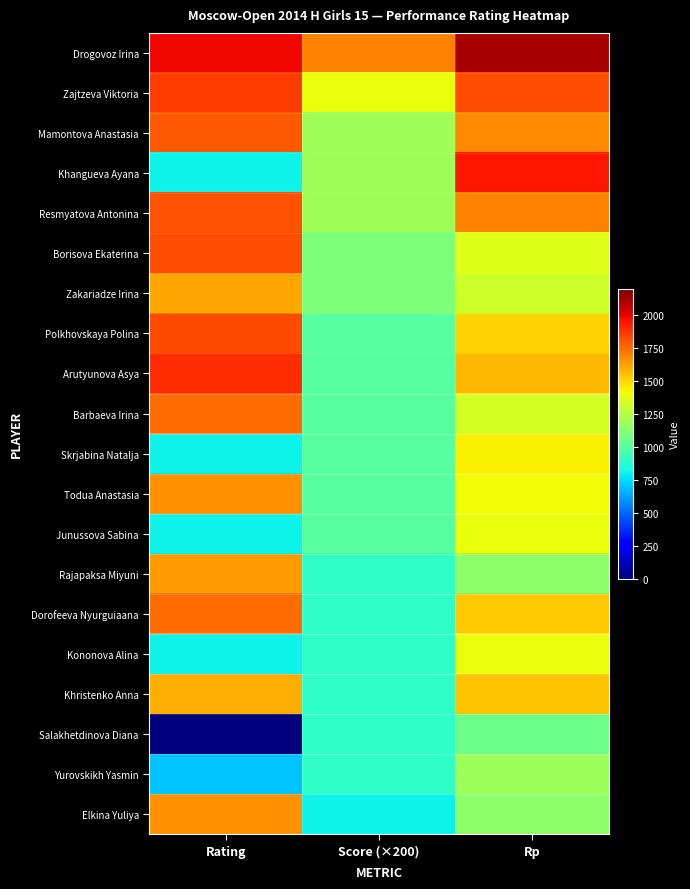

Reading left to right, transcribe all the data shown in this chart.

Drogovoz Irina: Rating=1981	Score (×200)=1700	Rp=2118
Zajtzeva Viktoria: Rating=1857	Score (×200)=1400	Rp=1815
Mamontova Anastasia: Rating=1790	Score (×200)=1200	Rp=1677
Khangueva Ayana: Rating=800	Score (×200)=1200	Rp=1946
Resmyatova Antonina: Rating=1807	Score (×200)=1200	Rp=1693
Borisova Ekaterina: Rating=1818	Score (×200)=1100	Rp=1363
Zakariadze Irina: Rating=1611	Score (×200)=1100	Rp=1315
Polkhovskaya Polina: Rating=1828	Score (×200)=1000	Rp=1504
Arutyunova Asya: Rating=1894	Score (×200)=1000	Rp=1567
Barbaeva Irina: Rating=1746	Score (×200)=1000	Rp=1340
Skrjabina Natalja: Rating=800	Score (×200)=1000	Rp=1441
Todua Anastasia: Rating=1665	Score (×200)=1000	Rp=1411
Junussova Sabina: Rating=800	Score (×200)=1000	Rp=1397
Rajapaksa Miyuni: Rating=1635	Score (×200)=900	Rp=1144
Dorofeeva Nyurguiaana: Rating=1746	Score (×200)=900	Rp=1538
Kononova Alina: Rating=800	Score (×200)=900	Rp=1397
Khristenko Anna: Rating=1595	Score (×200)=900	Rp=1546
Salakhetdinova Diana: Rating=0	Score (×200)=900	Rp=1065
Yurovskikh Yasmin: Rating=700	Score (×200)=900	Rp=1188
Elkina Yuliya: Rating=1663	Score (×200)=800	Rp=1146